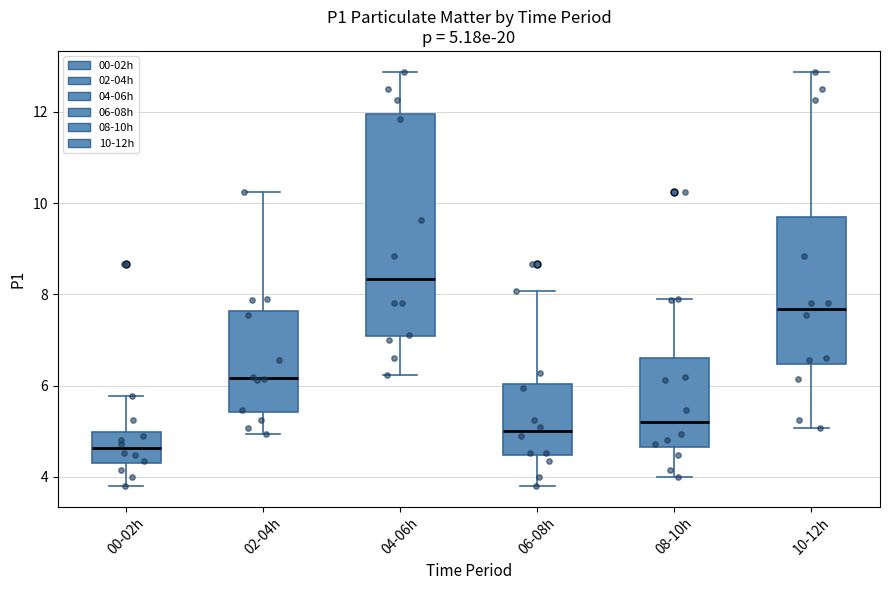

Which box has the lowest median line?

00-02h